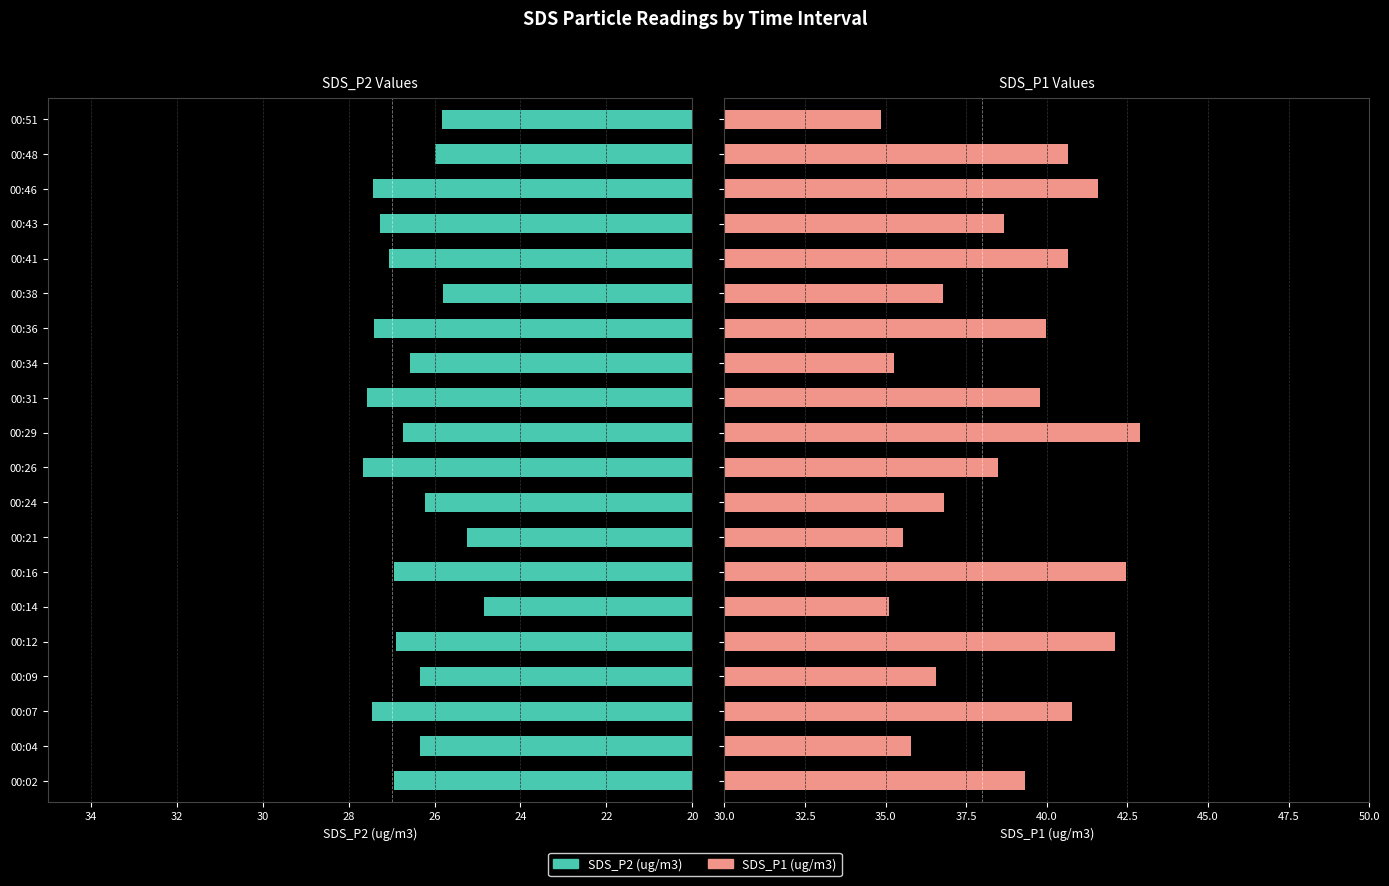

How many bars are there in total?

40